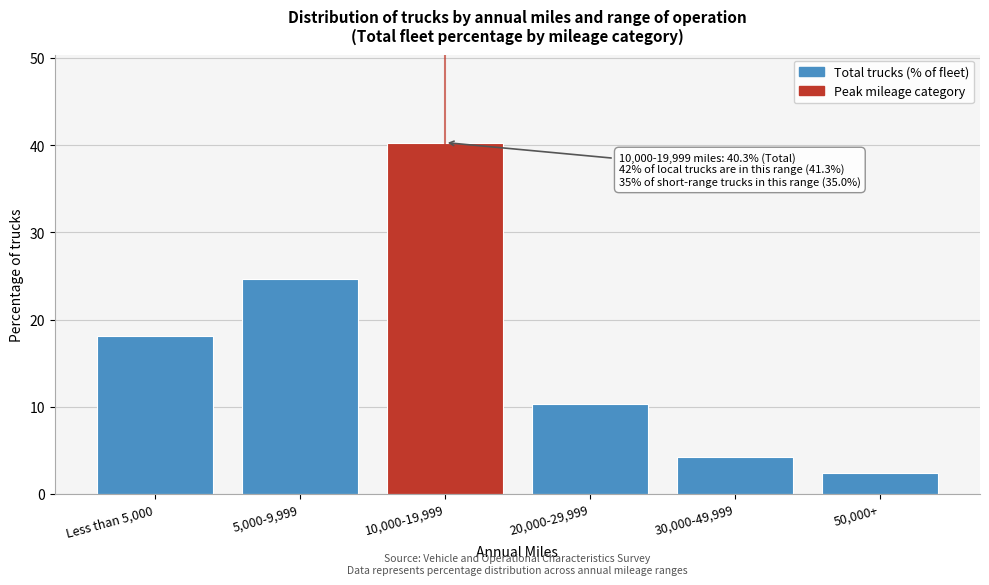

Reading right to left, what are all the values shown in this chart?

2.4	4.2	10.3	40.3	24.7	18.1